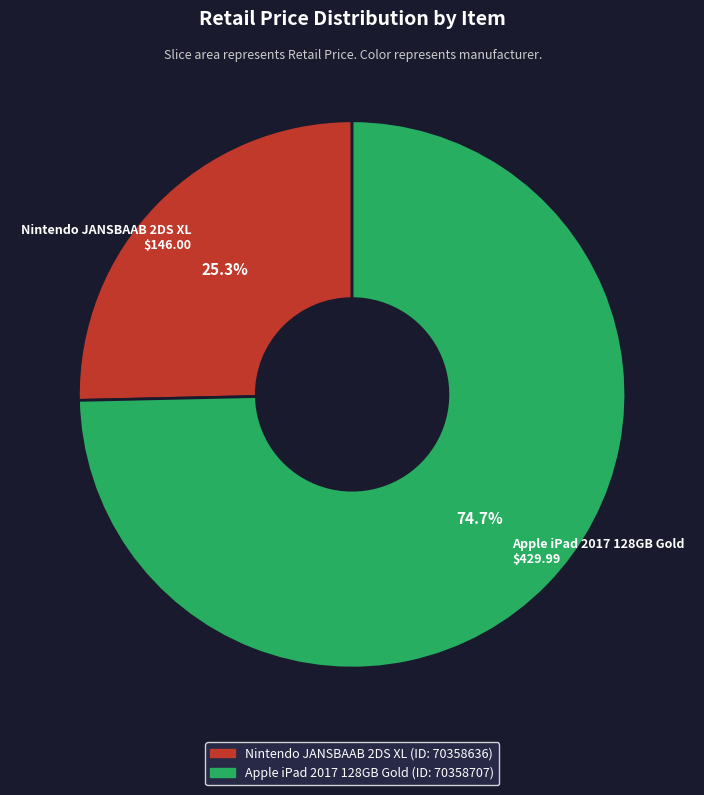

Which slice represents more than half of the pie?

Apple iPad 2017 128GB Gold